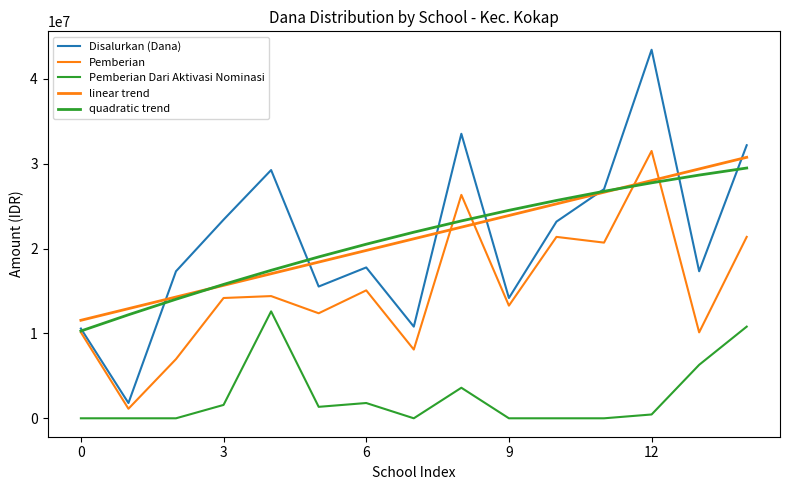

Does the chart display data point markers on the line(s)?

No